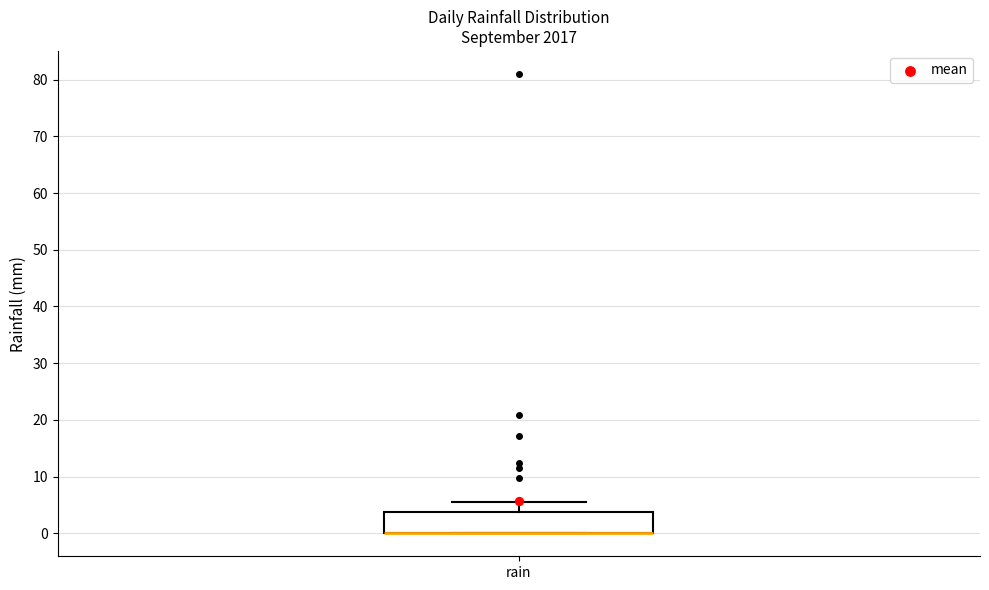

Where is the lower edge of the box for rain on the y-axis? The values are not printed on the chart, so give them approximately, as read against the axis.

0